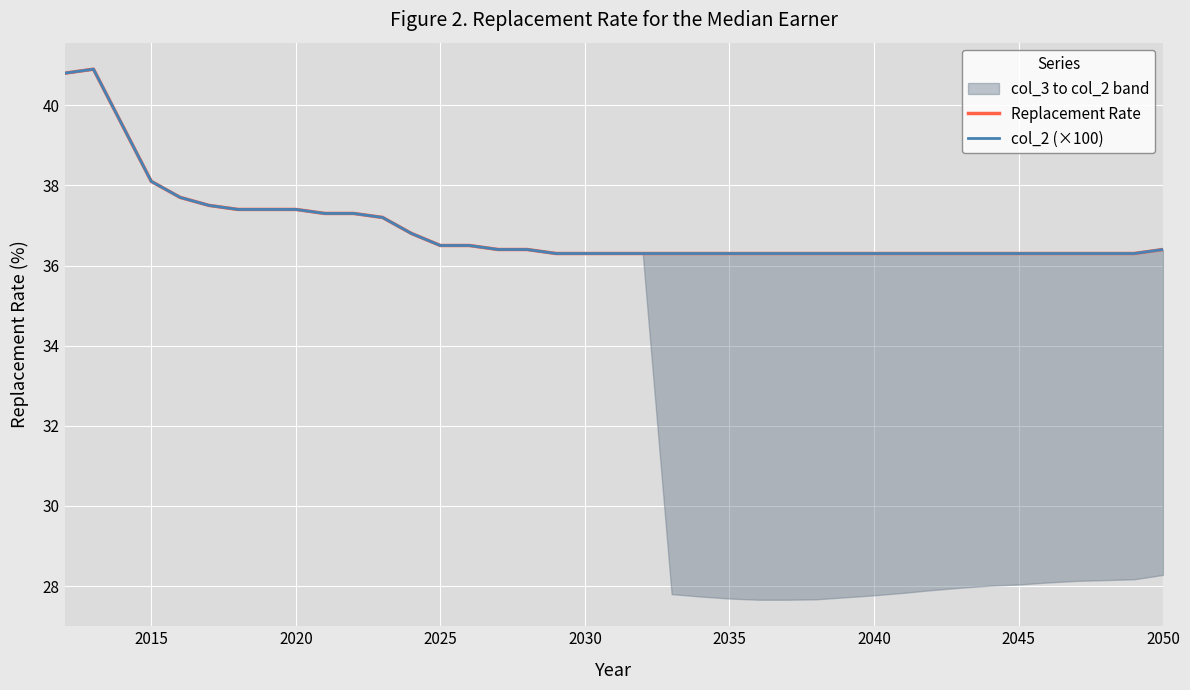

The Replacement Rate series shows 64.2 at 12. True or false?

False